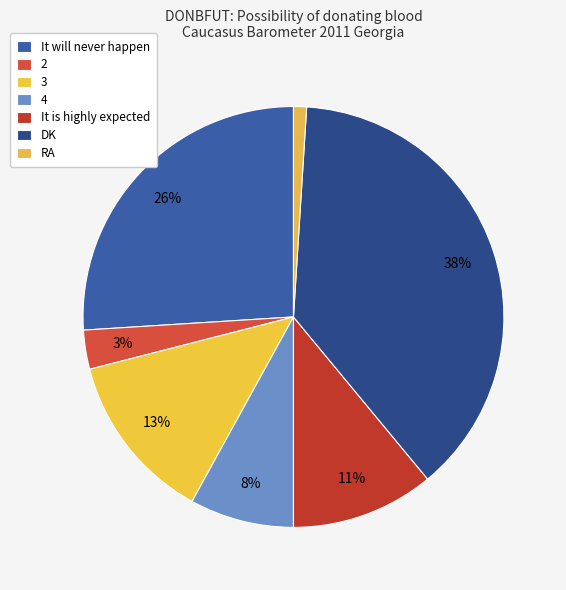

How much of the chart is everything except It is highly expected?

89.0%